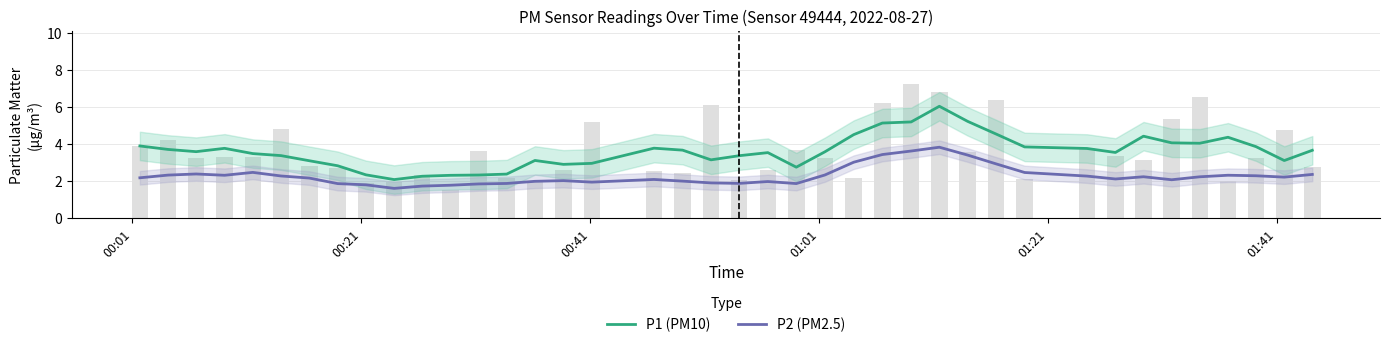

Which series has the largest total across all categories?

P1 (PM10)